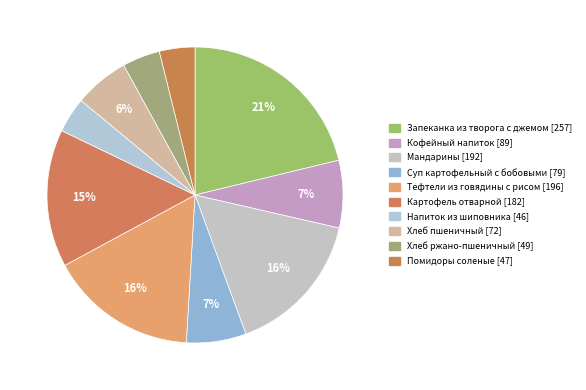

Which category has the biggest portion of the pie?

Запеканка из творога с джемом